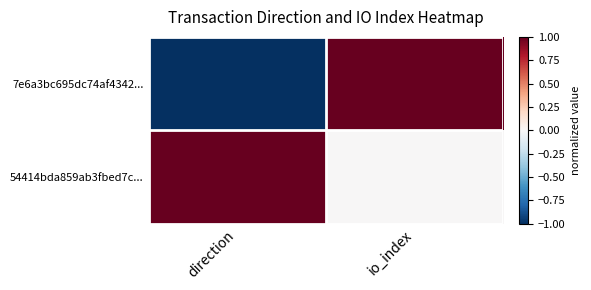

At how many categories does at least one series exceed 0?

2